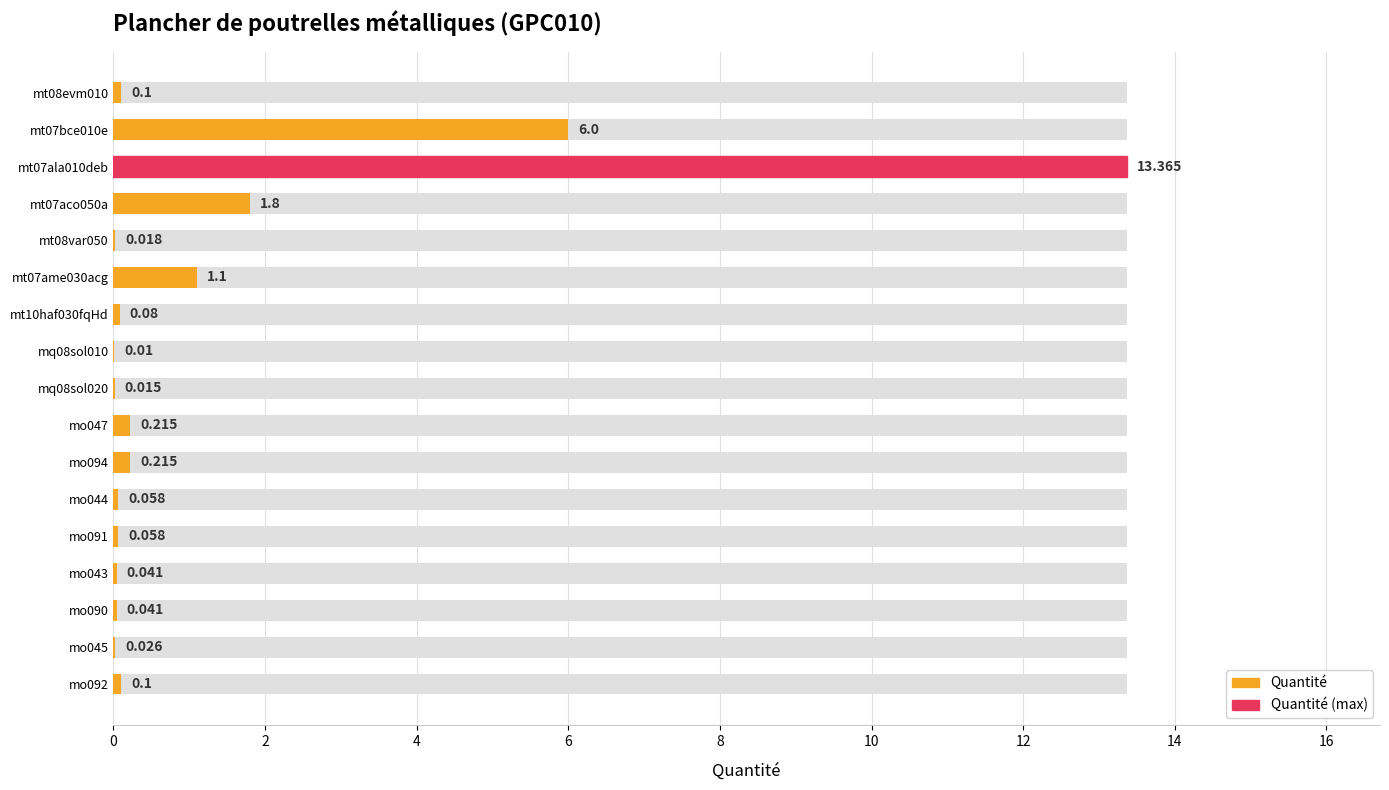

What is the greatest value displayed?

13.4